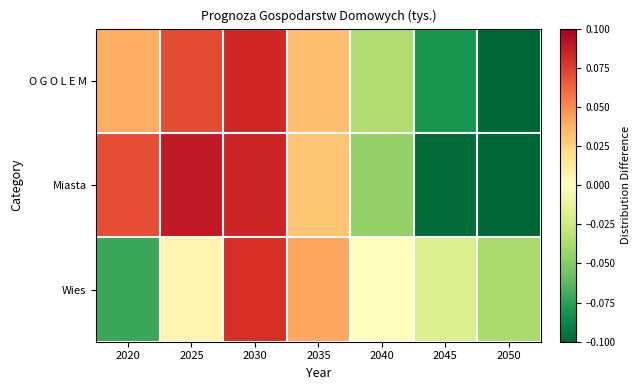

At which category is the sum across all series the highest?

2030